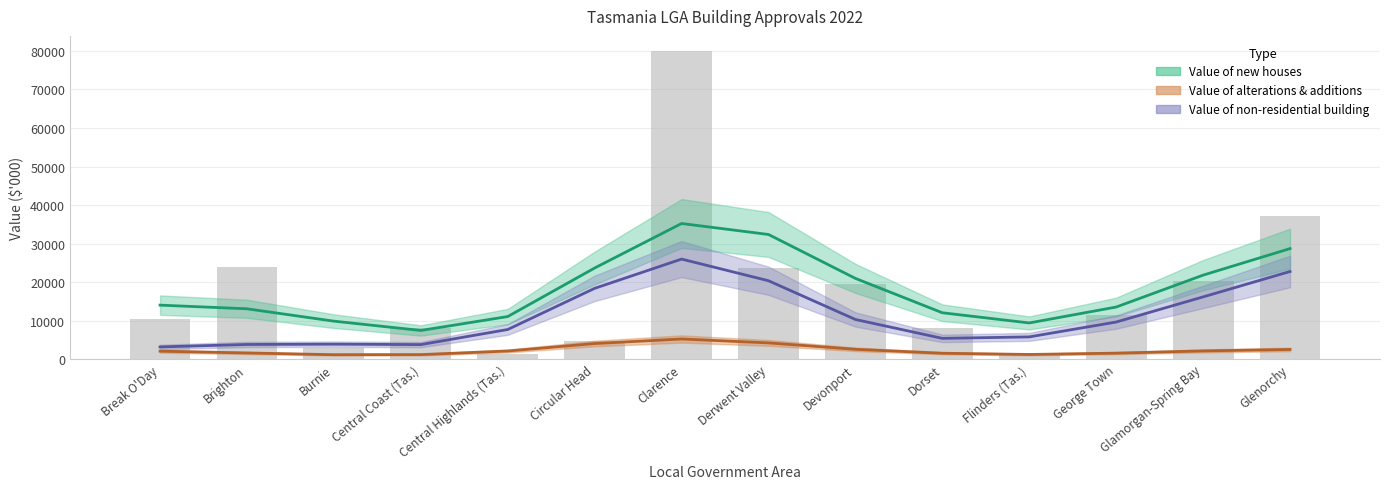

Is the value of Value of alterations & additions at Glenorchy greater than the value of Value of new houses at George Town?

No